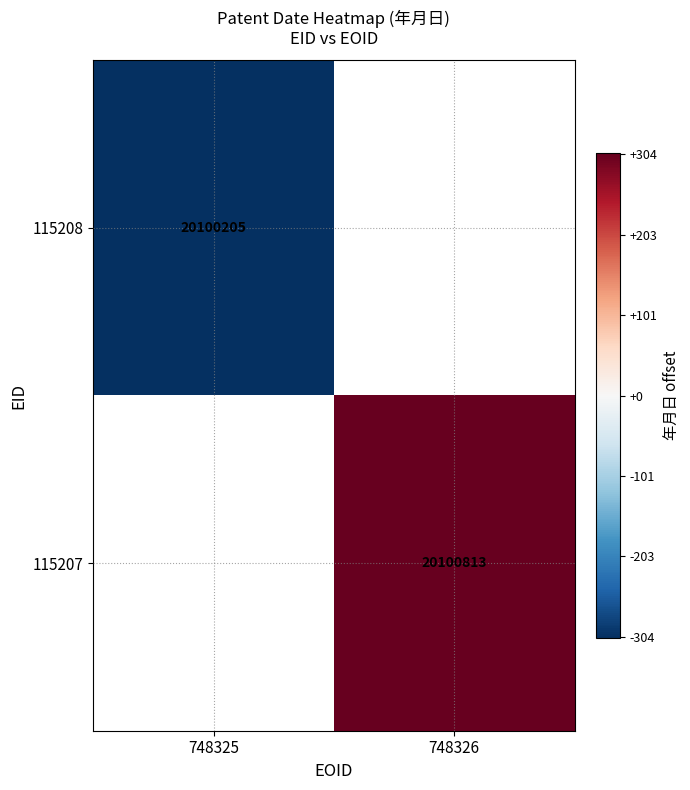

The 115208 series shows -210.2 at 748325. True or false?

False